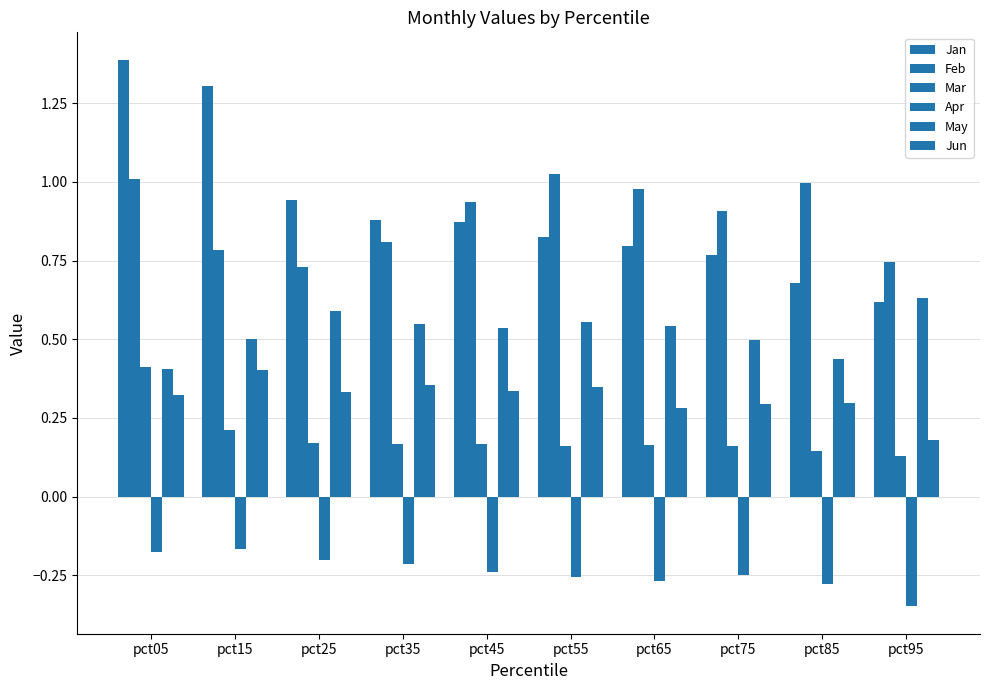

Which series has the largest range (max minus min)?

Jan